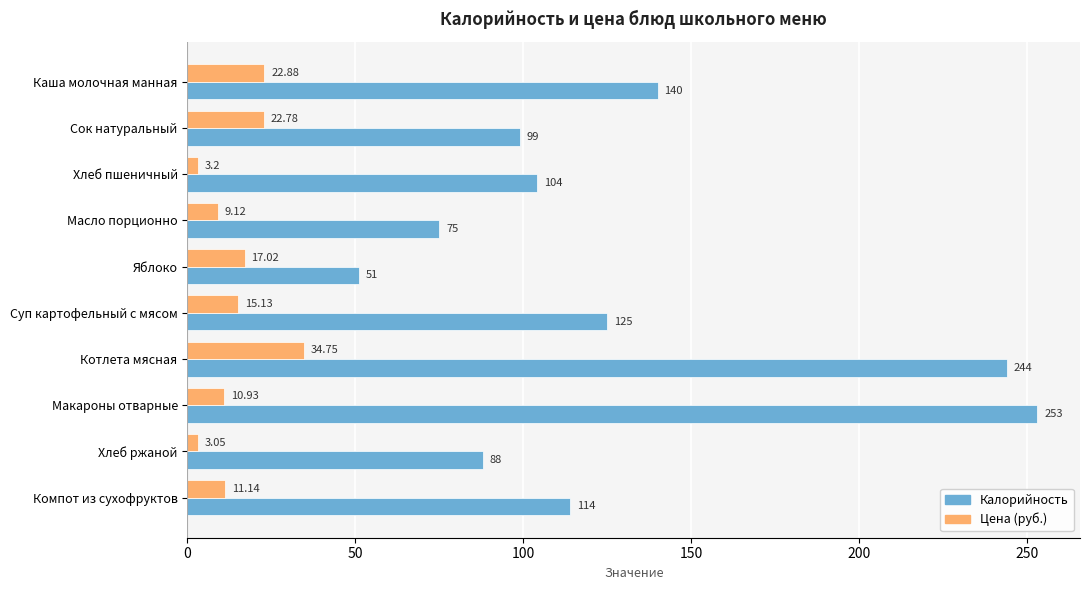

At how many categories does at least one series exceed 158?

2